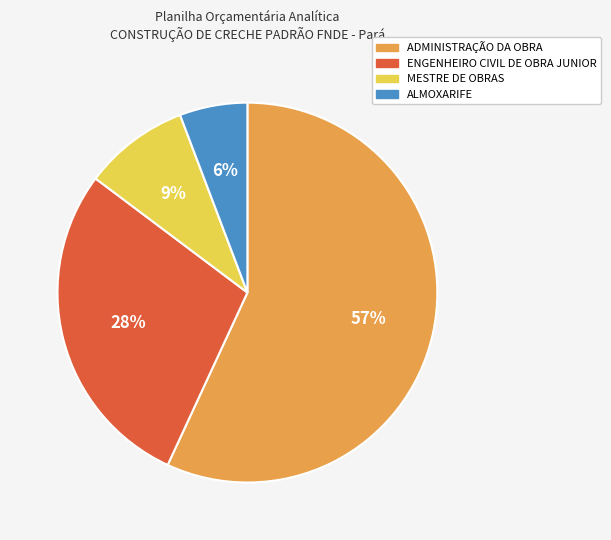

Combined, do ENGENHEIRO CIVIL DE OBRA JUNIOR and ADMINISTRAÇÃO DA OBRA account for over 50%?

Yes